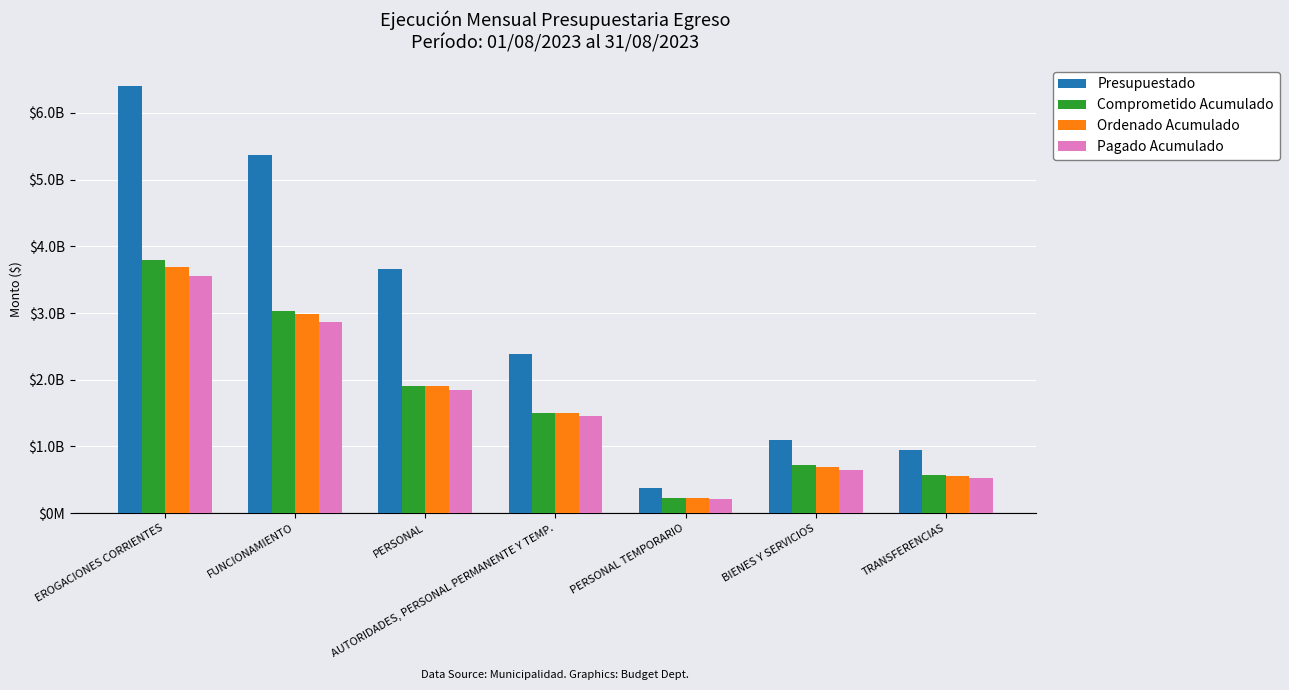

Does the chart contain any negative values?

No